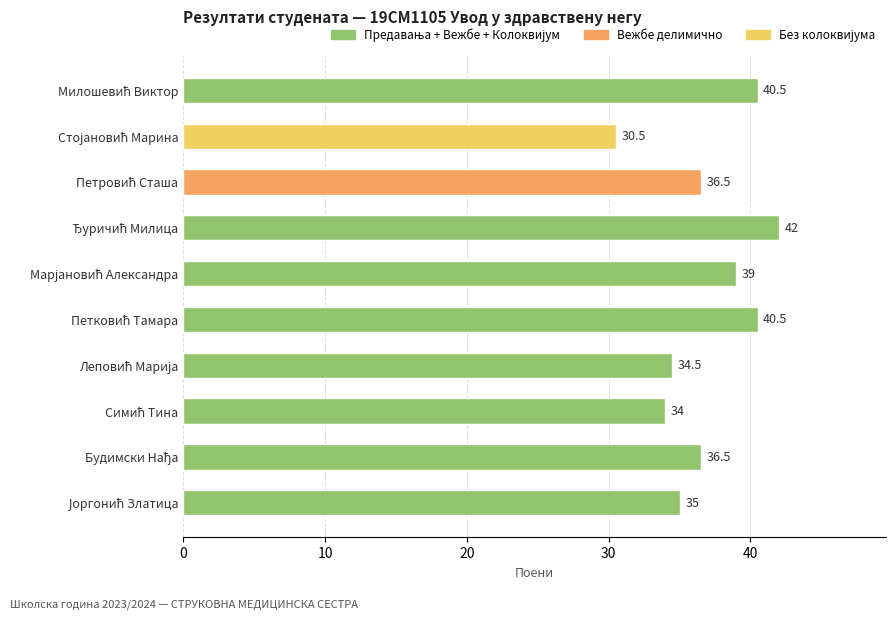

What is the sum of all values?

369.0